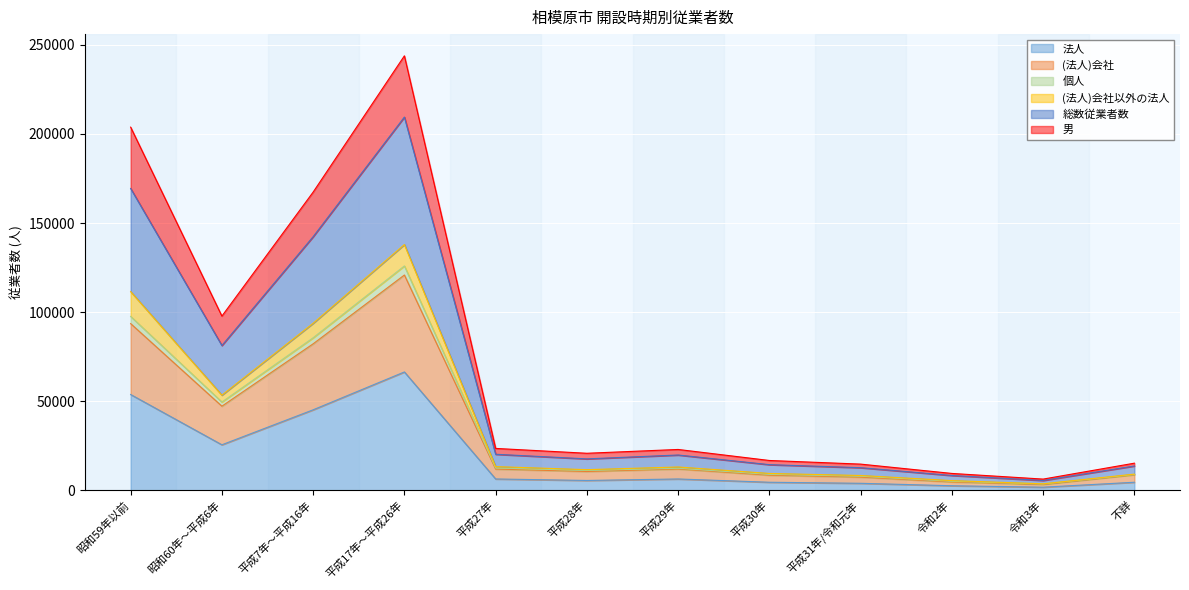

True or false: 男 and 個人 intersect in this chart.

False